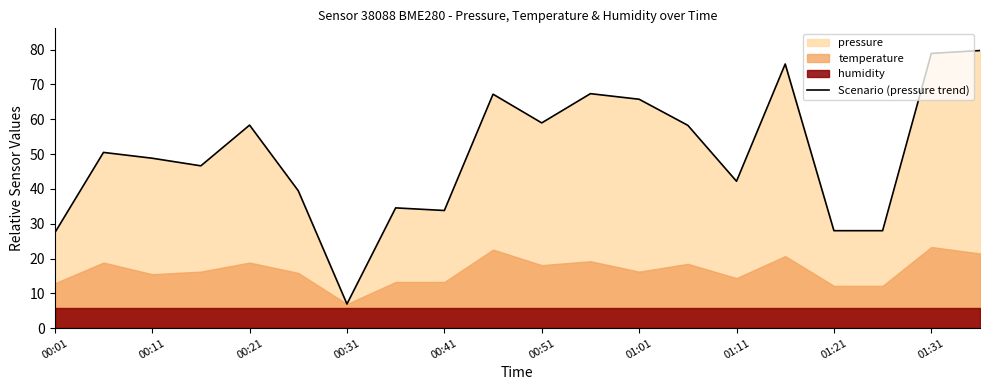

Is it true that Scenario (pressure trend) equals 8.6 at 01:11?

False